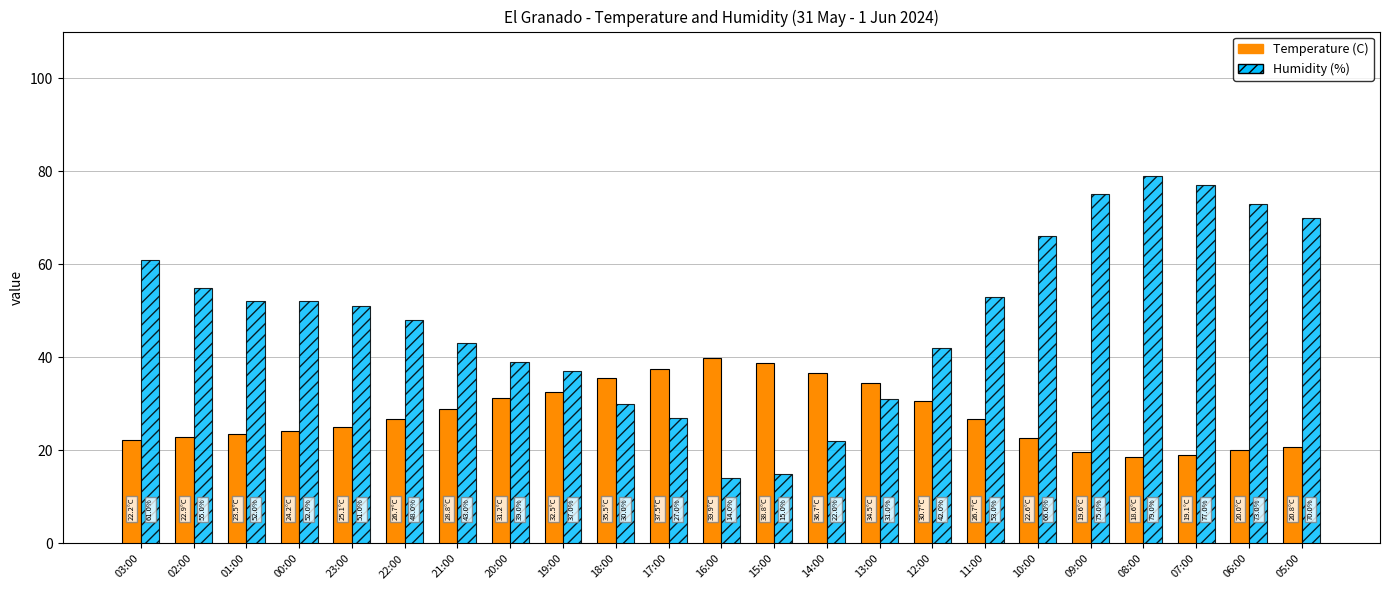

Where does the Humidity (%) series first go above 51?

03:00